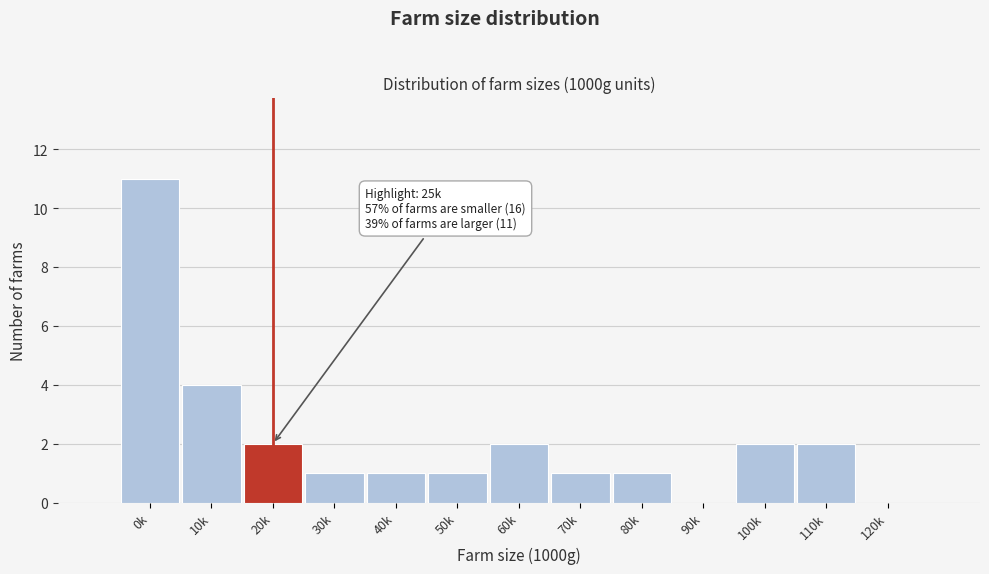

Reading left to right, list all the values displayed in this chart.

0k=11	10k=4	20k=2	30k=1	40k=1	50k=1	60k=2	70k=1	80k=1	90k=0	100k=2	110k=2	120k=0